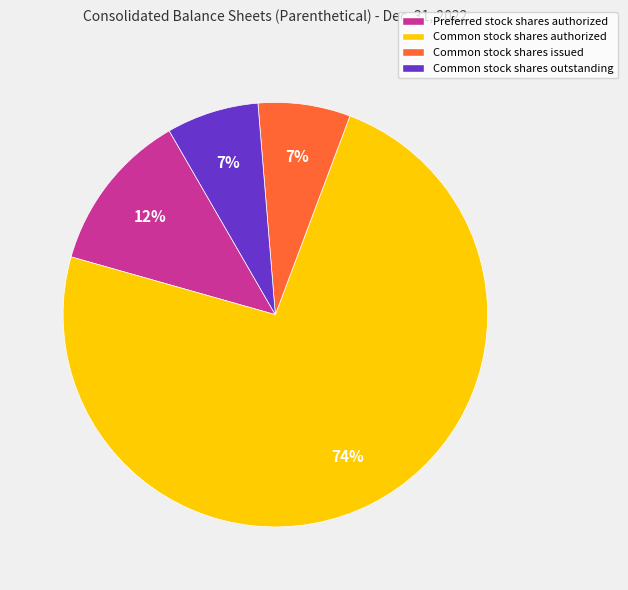

True or false: Preferred stock shares authorized accounts for 12% of the total.

True